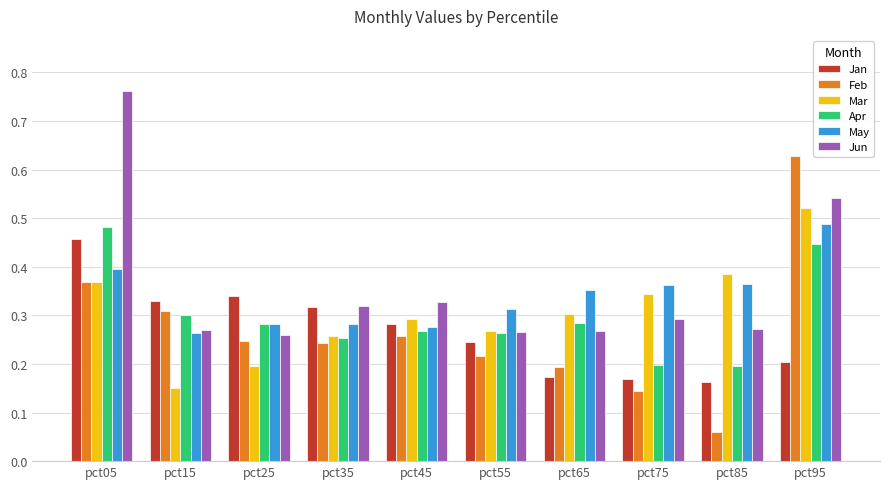

The value of Feb at pct85 is 0.0. True or false?

False